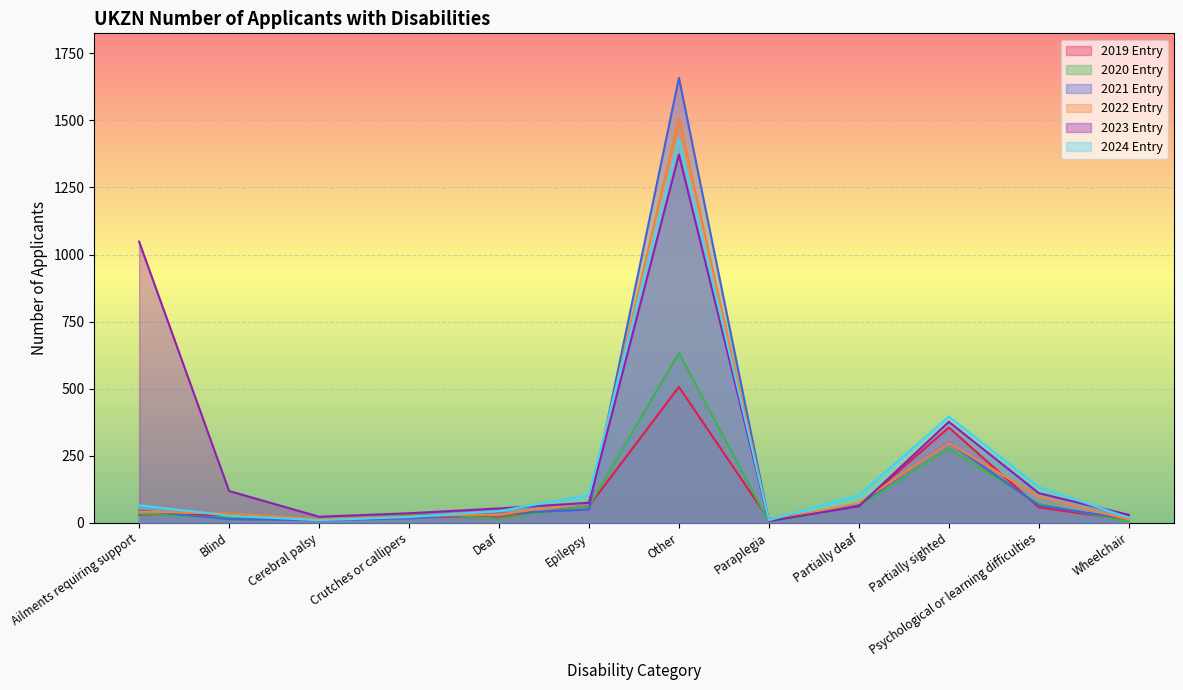

What is the sum of the 2024 Entry values at Crutches or callipers and Epilepsy?

124